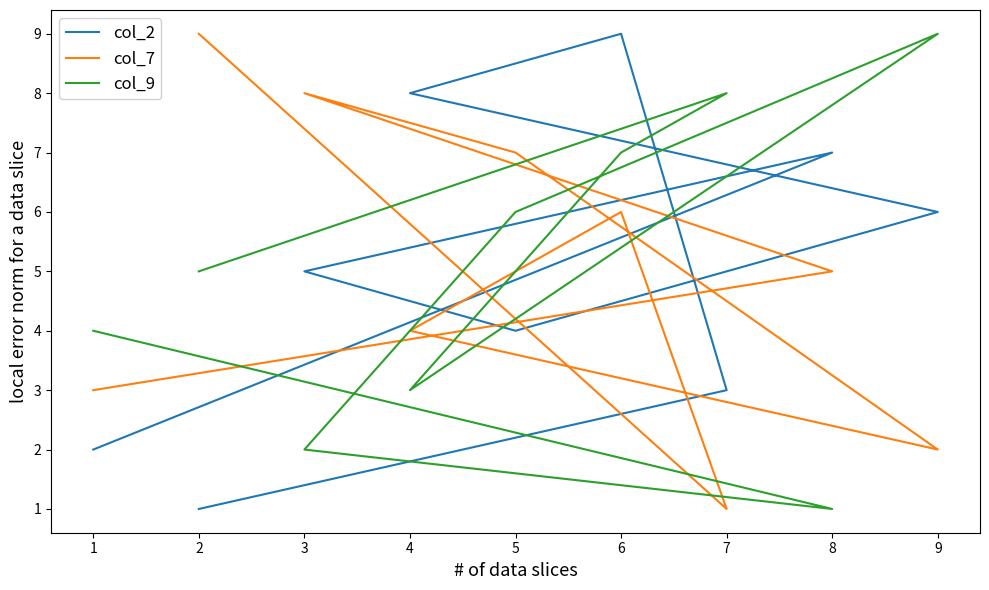

Rank the series by their maximum value, from highest to lowest.

col_2, col_7, col_9